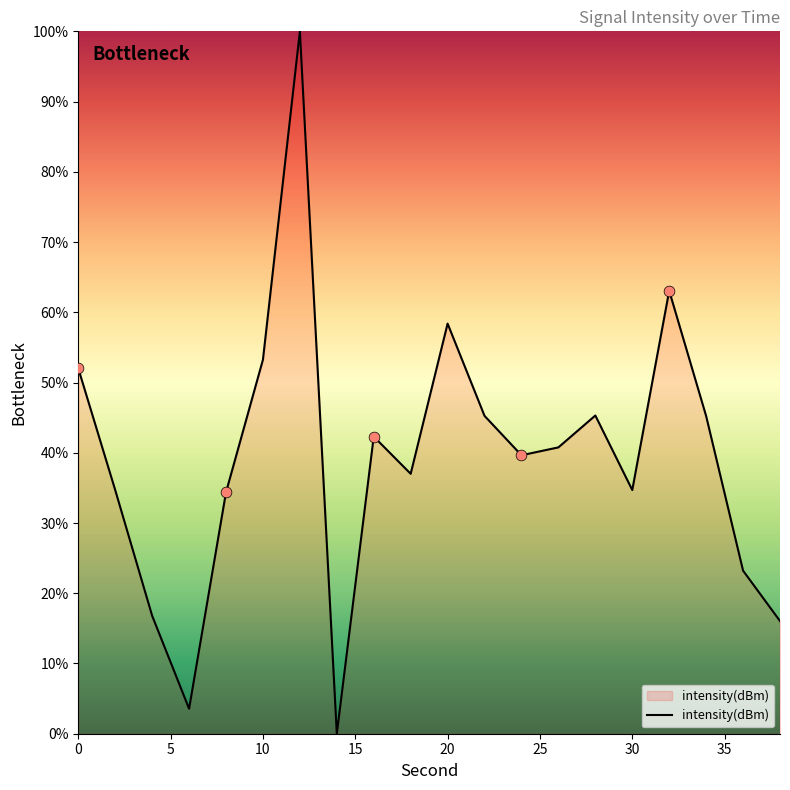

What is the maximum value shown in the chart?

100.0